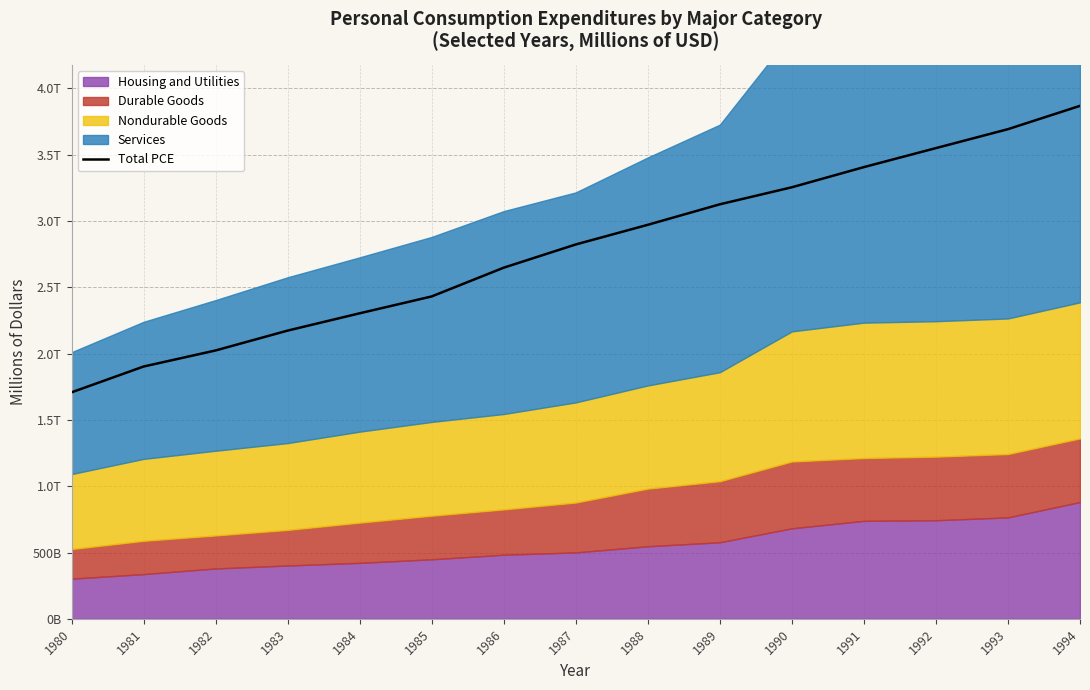

Reading left to right, transcribe all the data shown in this chart.

1708215	1902921	2024130	2173954	2304398	2431581	2648481	2823619	2971835	3126529	3254915	3407079	3550356	3693221	3869105